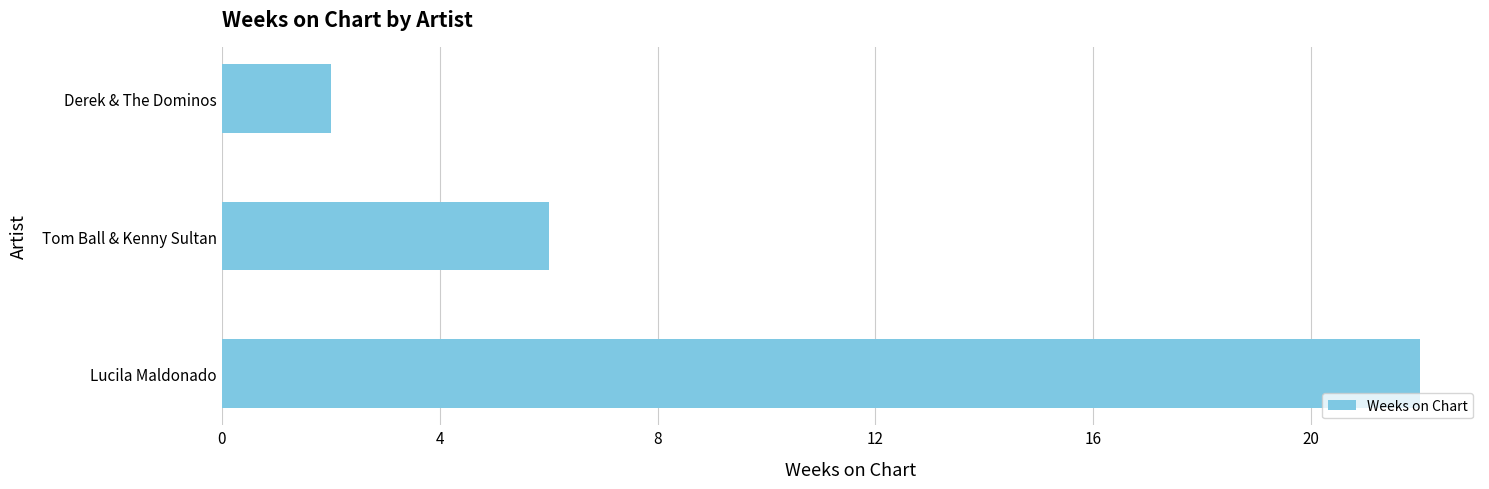

Reading bottom to top, list all the values displayed in this chart.

22	6	2